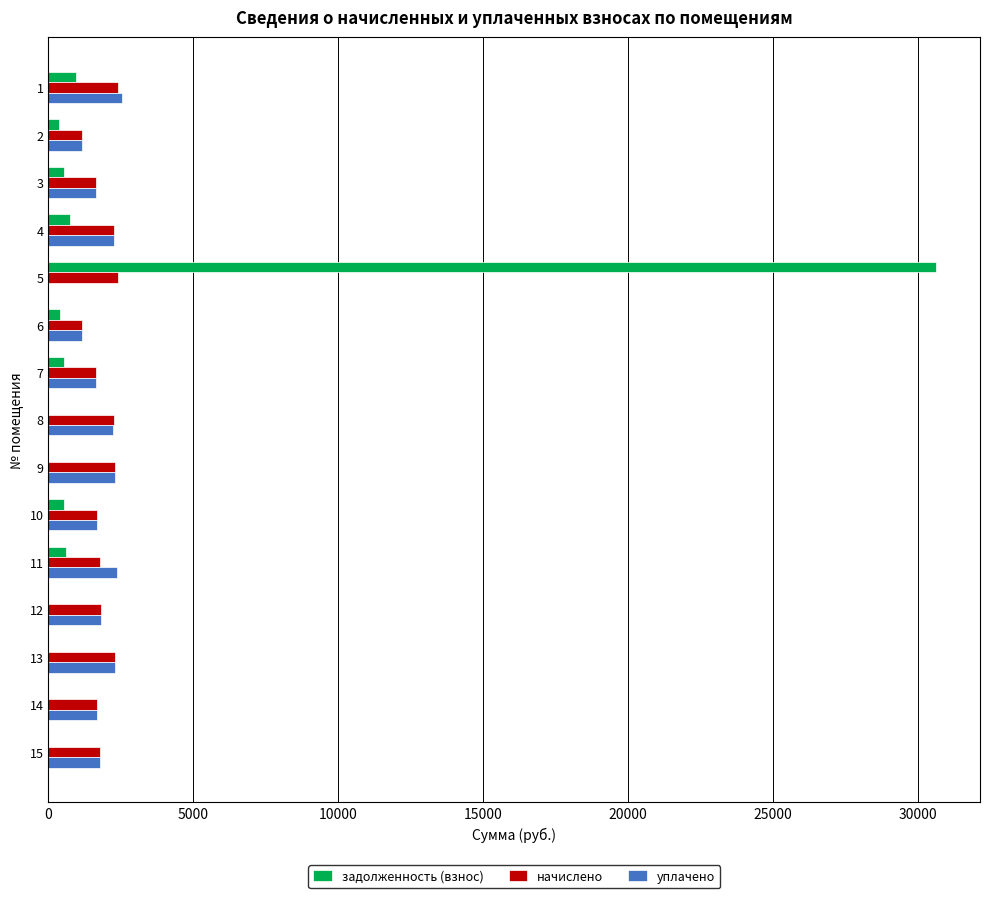

Is the value of уплачено at 10 greater than the value of задолженность (взнос) at 10?

Yes